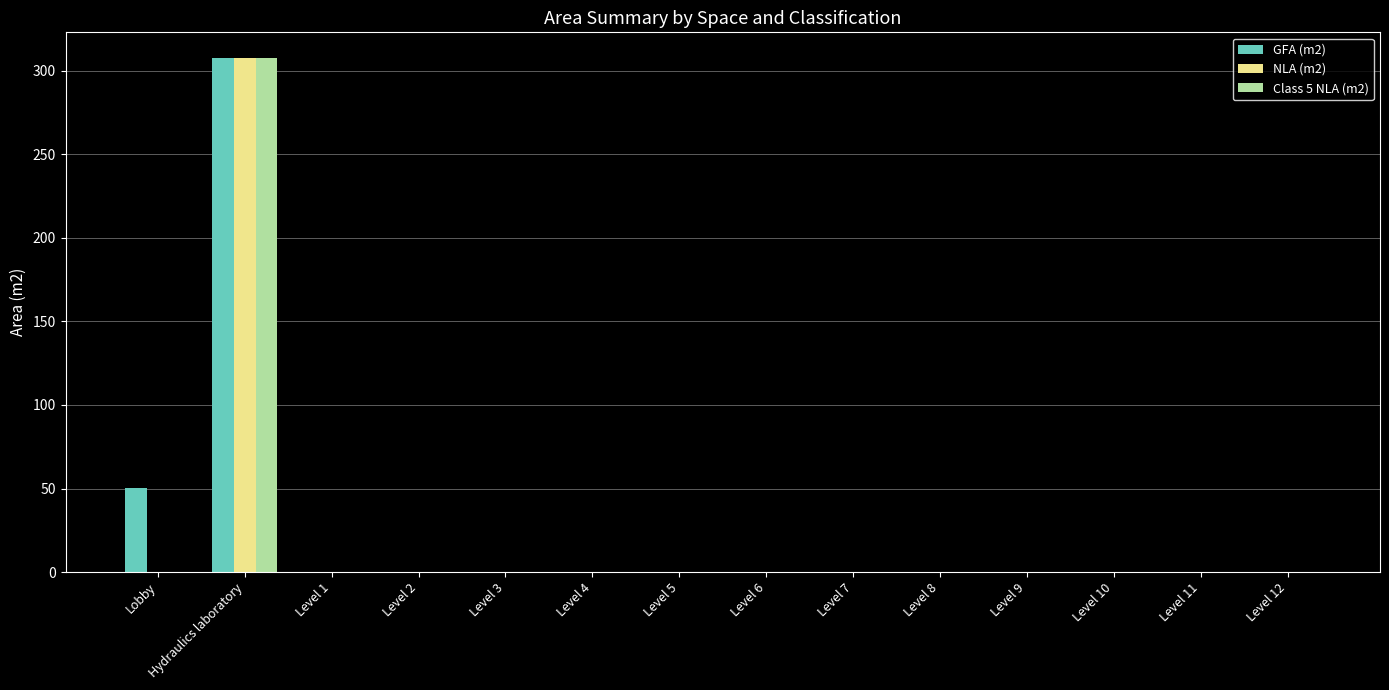

Are the bars grouped side by side (vs. stacked)?

Yes